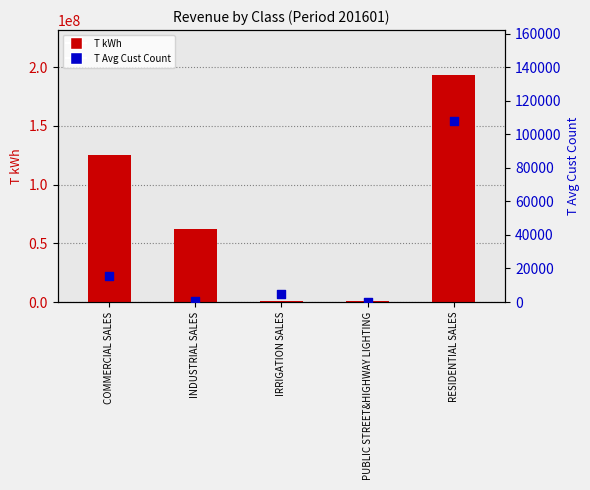

Is the value of T kWh at IRRIGATION SALES greater than the value of T Avg Cust Count at RESIDENTIAL SALES?

Yes